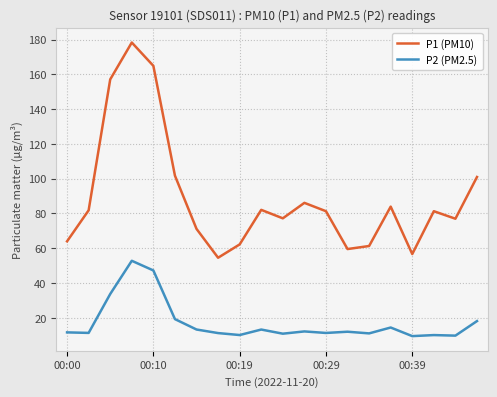

What is the lowest value of the P1 (PM10) series?

54.5